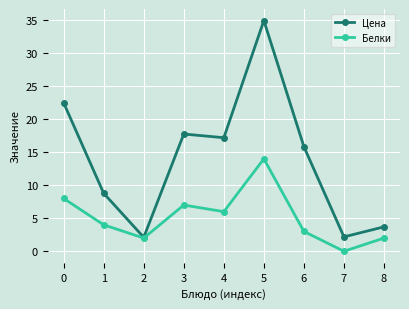

The value of Цена at 1 is 11.6. True or false?

False